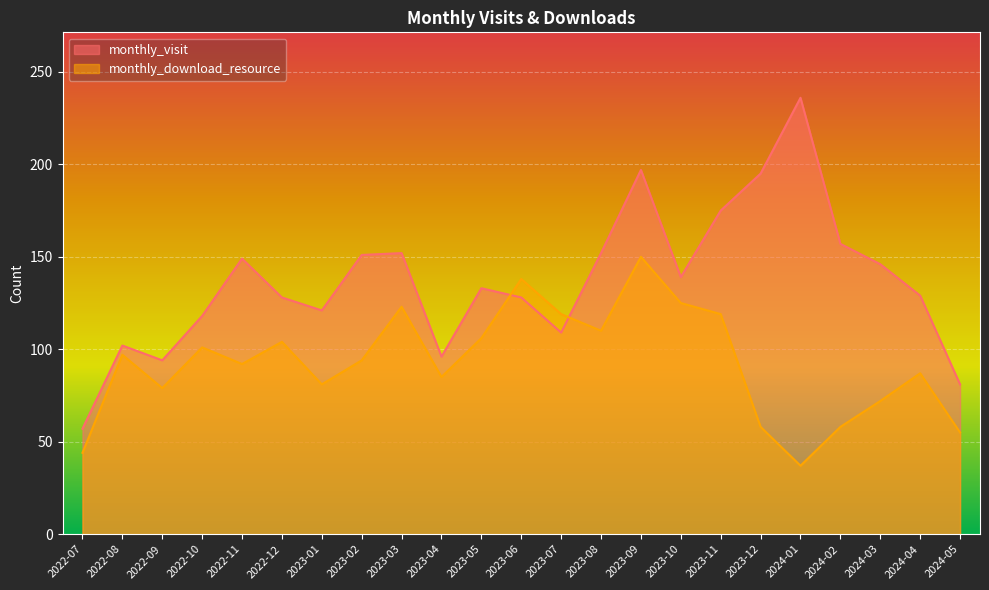

Which series has the widest spread of values?

monthly_visit